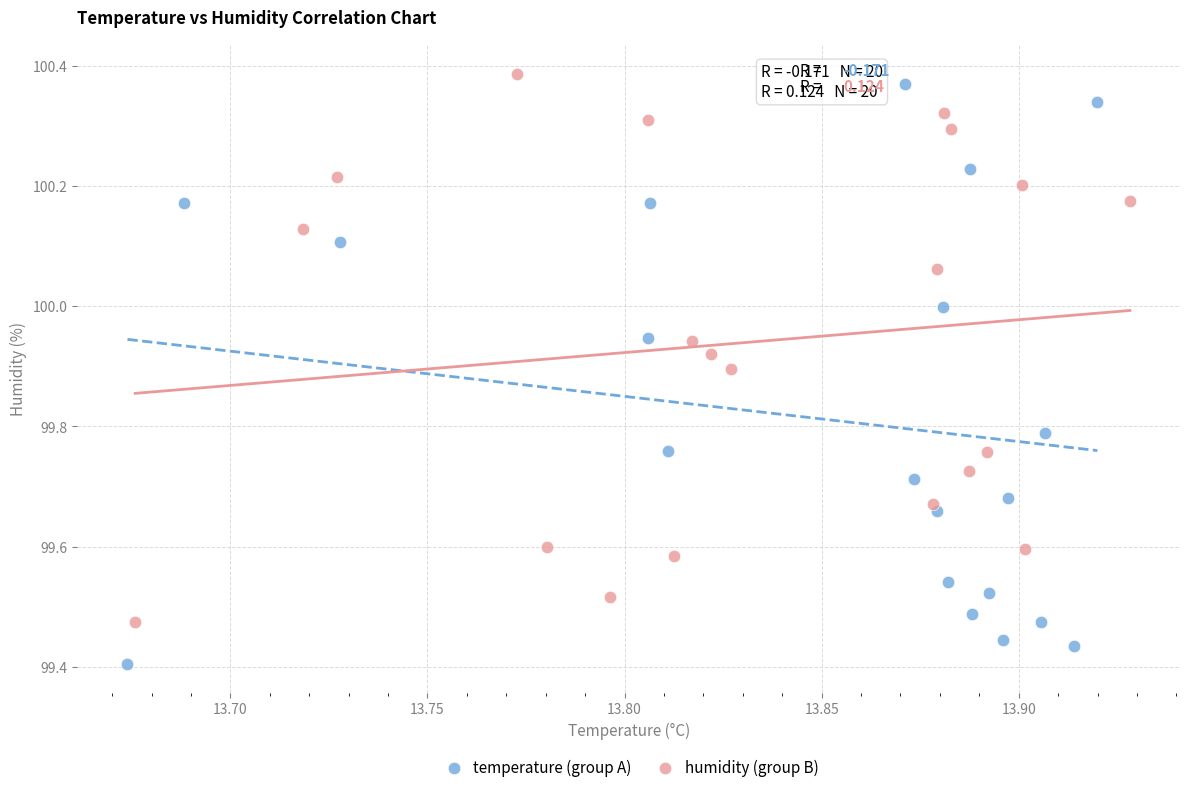

Which series has the widest spread of Y values?

temperature (group A)